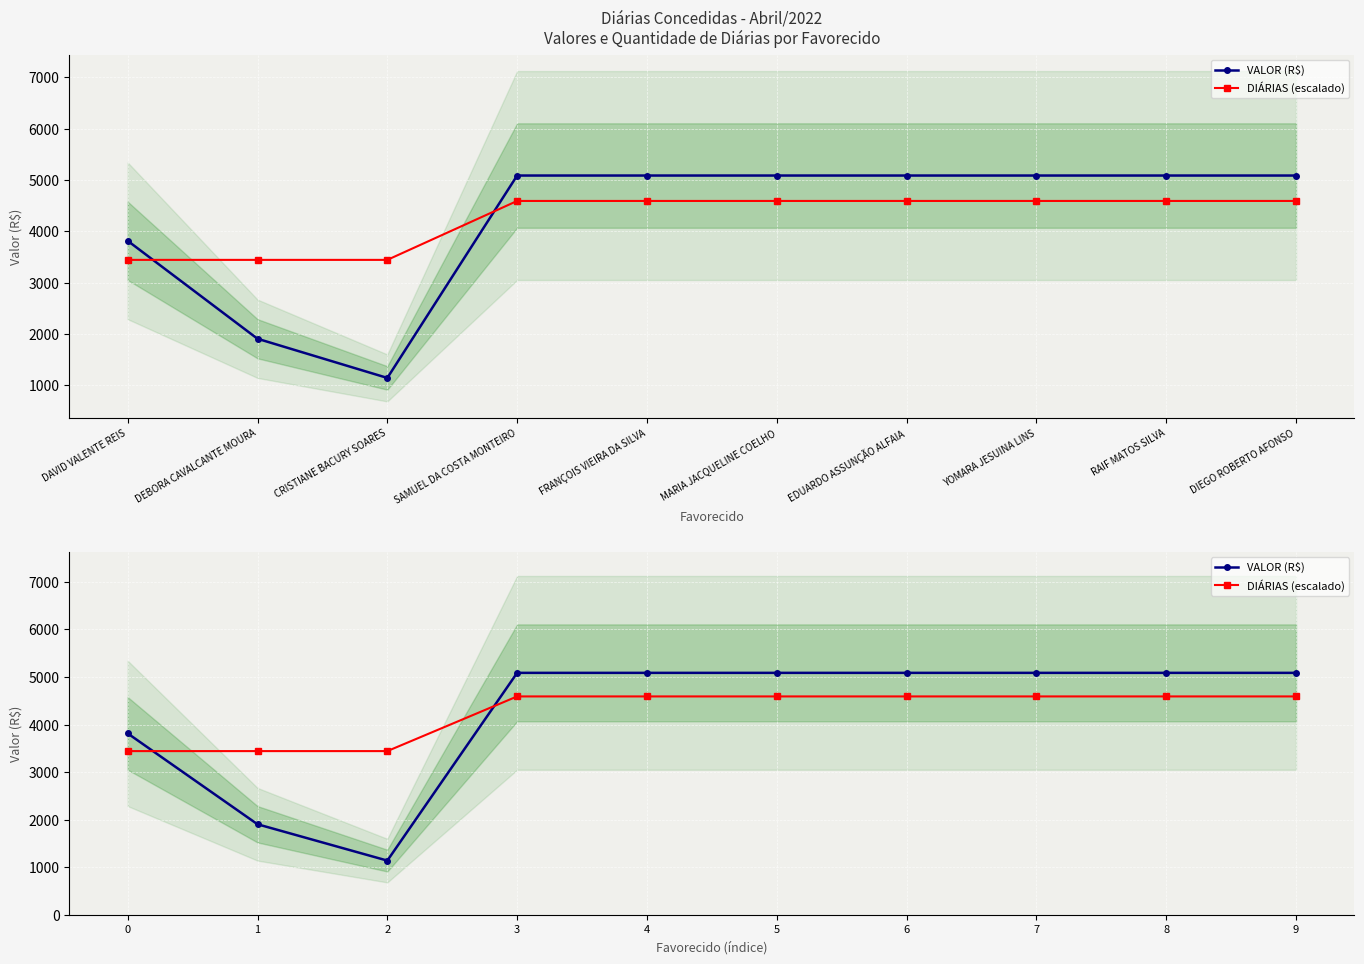

Which series changed the most between 7 and 8?

VALOR (R$)